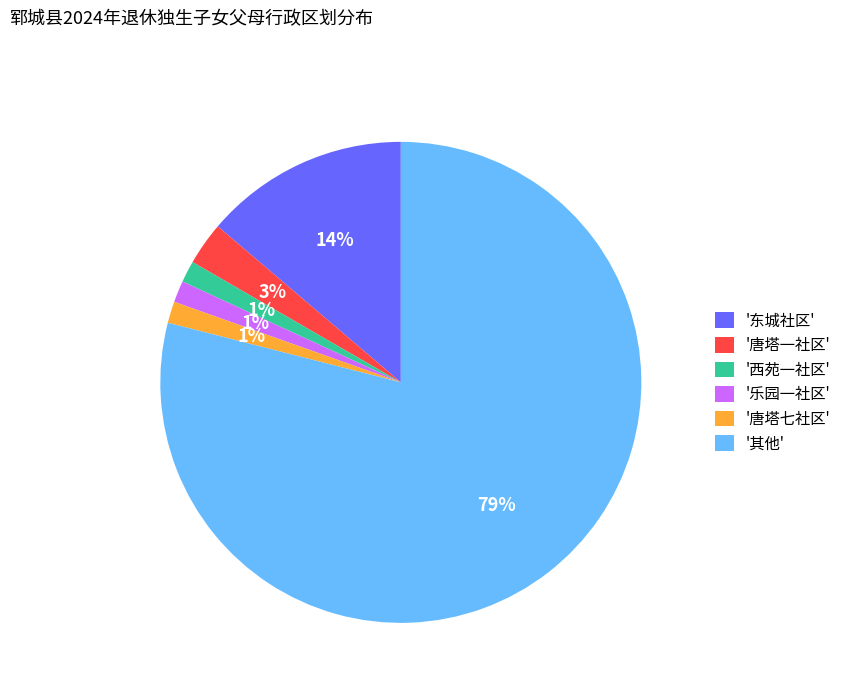

Which category accounts for the majority?

'其他'